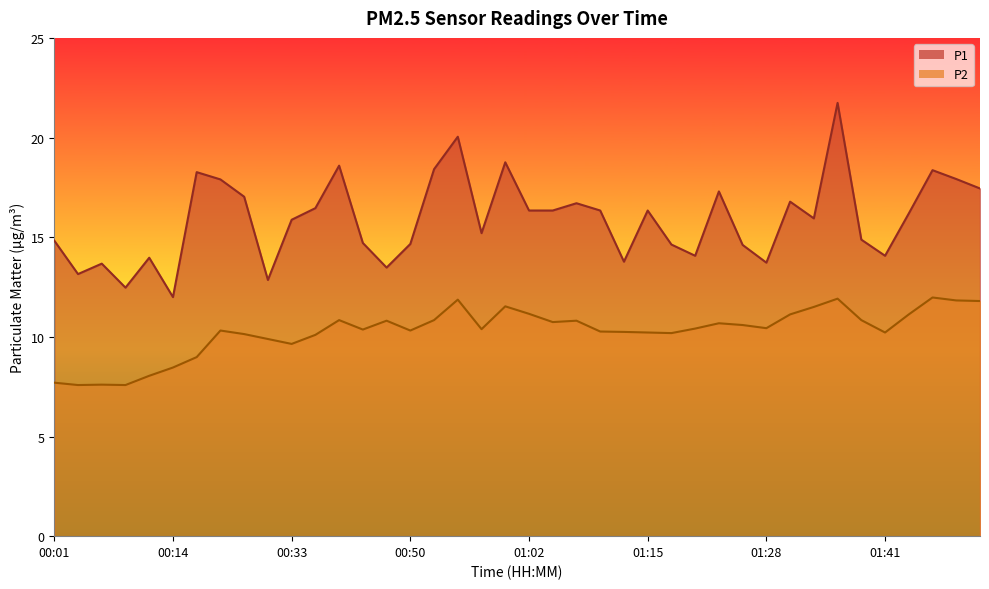

At which label is P2 closest to 9?

00:16